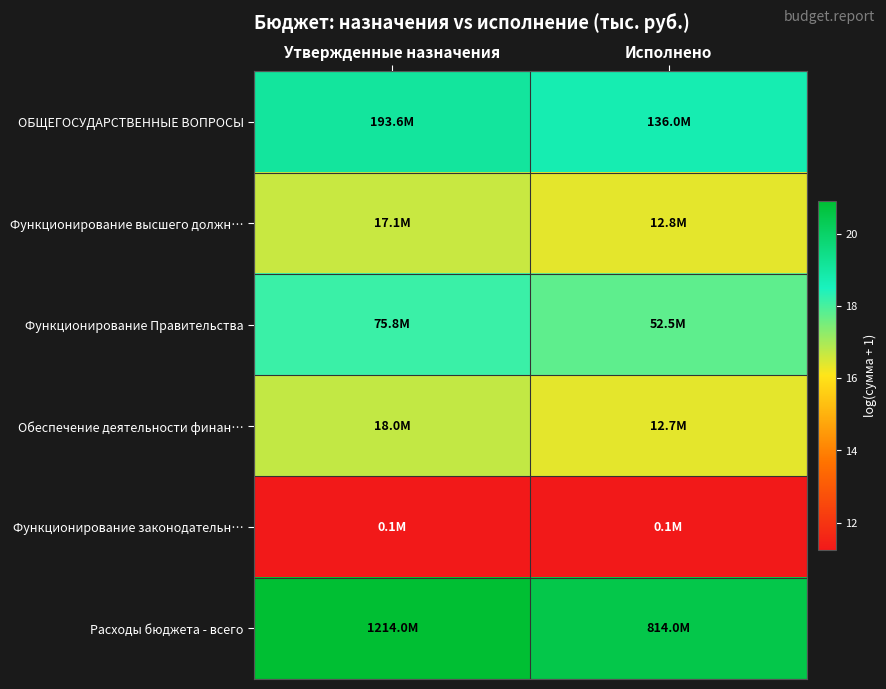

Rank the series by their maximum value, from highest to lowest.

Расходы бюджета - всего, ОБЩЕГОСУДАРСТВЕННЫЕ ВОПРОСЫ, Функционирование Правительства, Обеспечение деятельности финан…, Функционирование высшего должн…, Функционирование законодательн…